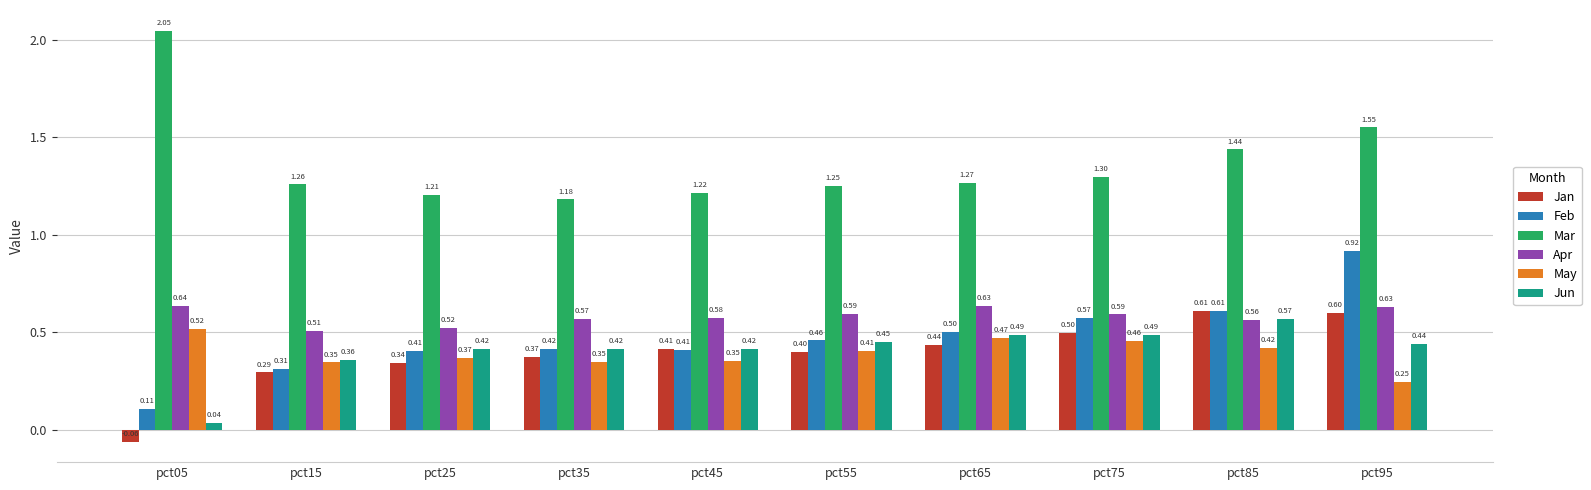

Where is Apr nearest to the value 0?

pct15